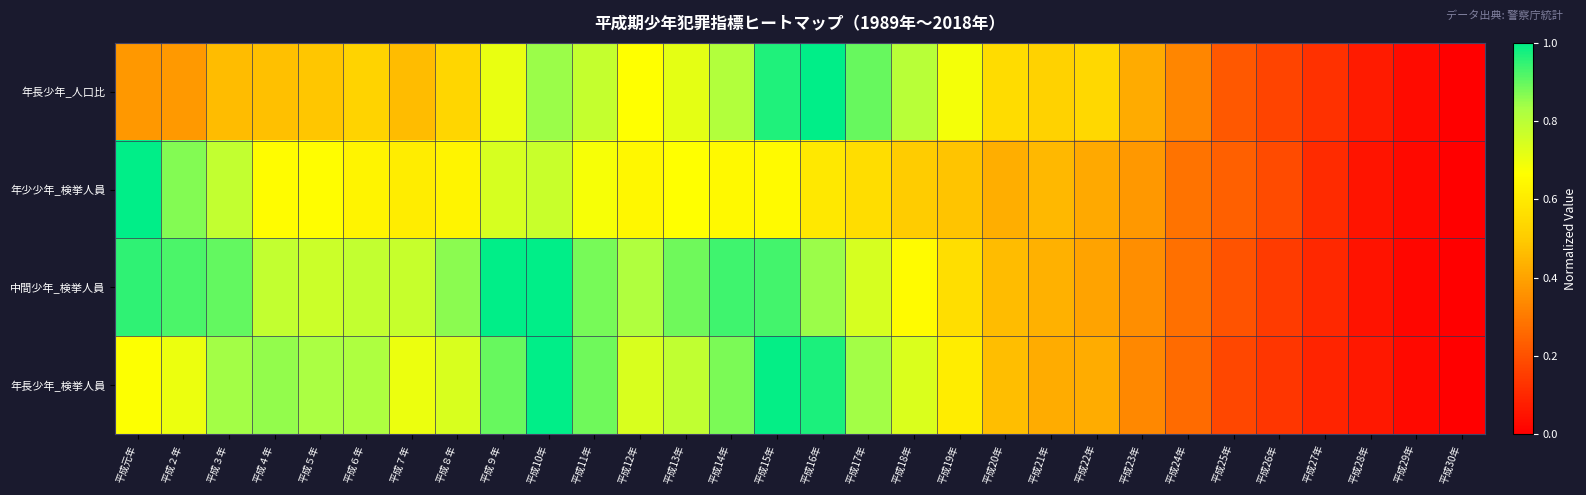

Reading left to right, what are all the values shown in this chart?

年長少年_人口比: 平成元年=0.4	平成２年=0.4	平成３年=0.5	平成４年=0.5	平成５年=0.5	平成６年=0.5	平成７年=0.5	平成８年=0.5	平成９年=0.7	平成10年=0.8	平成11年=0.8	平成12年=0.7	平成13年=0.7	平成14年=0.8	平成15年=1.0	平成16年=1.0	平成17年=0.9	平成18年=0.8	平成19年=0.7	平成20年=0.6	平成21年=0.5	平成22年=0.5	平成23年=0.4	平成24年=0.3	平成25年=0.2	平成26年=0.2	平成27年=0.1	平成28年=0.1	平成29年=0.0	平成30年=0.0
年少少年_検挙人員: 平成元年=1.0	平成２年=0.9	平成３年=0.8	平成４年=0.7	平成５年=0.7	平成６年=0.6	平成７年=0.6	平成８年=0.6	平成９年=0.7	平成10年=0.8	平成11年=0.7	平成12年=0.6	平成13年=0.7	平成14年=0.6	平成15年=0.7	平成16年=0.6	平成17年=0.6	平成18年=0.5	平成19年=0.5	平成20年=0.4	平成21年=0.5	平成22年=0.4	平成23年=0.4	平成24年=0.3	平成25年=0.2	平成26年=0.2	平成27年=0.1	平成28年=0.1	平成29年=0.0	平成30年=0.0
中間少年_検挙人員: 平成元年=1.0	平成２年=0.9	平成３年=0.9	平成４年=0.8	平成５年=0.8	平成６年=0.8	平成７年=0.8	平成８年=0.9	平成９年=1.0	平成10年=1.0	平成11年=0.9	平成12年=0.8	平成13年=0.9	平成14年=0.9	平成15年=0.9	平成16年=0.8	平成17年=0.7	平成18年=0.7	平成19年=0.6	平成20年=0.5	平成21年=0.4	平成22年=0.4	平成23年=0.3	平成24年=0.3	平成25年=0.2	平成26年=0.1	平成27年=0.1	平成28年=0.0	平成29年=0.0	平成30年=0.0
年長少年_検挙人員: 平成元年=0.7	平成２年=0.7	平成３年=0.8	平成４年=0.9	平成５年=0.8	平成６年=0.8	平成７年=0.7	平成８年=0.7	平成９年=0.9	平成10年=1.0	平成11年=0.9	平成12年=0.7	平成13年=0.8	平成14年=0.9	平成15年=1.0	平成16年=1.0	平成17年=0.8	平成18年=0.7	平成19年=0.6	平成20年=0.5	平成21年=0.4	平成22年=0.4	平成23年=0.3	平成24年=0.3	平成25年=0.2	平成26年=0.1	平成27年=0.1	平成28年=0.1	平成29年=0.0	平成30年=0.0